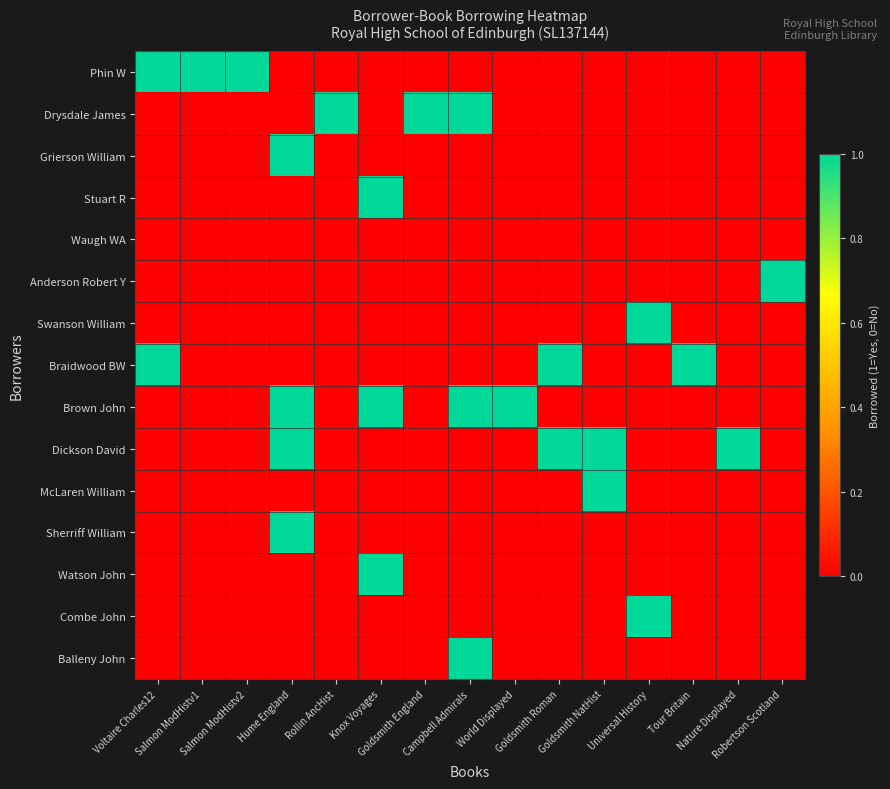

Reading left to right, what are all the values shown in this chart?

Phin W: Voltaire Charles12=1	Salmon ModHistv1=1	Salmon ModHistv2=1	Hume England=0	Rollin AncHist=0	Knox Voyages=0	Goldsmith England=0	Campbell Admirals=0	World Displayed=0	Goldsmith Roman=0	Goldsmith NatHist=0	Universal History=0	Tour Britain=0	Nature Displayed=0	Robertson Scotland=0
Drysdale James: Voltaire Charles12=0	Salmon ModHistv1=0	Salmon ModHistv2=0	Hume England=0	Rollin AncHist=1	Knox Voyages=0	Goldsmith England=1	Campbell Admirals=1	World Displayed=0	Goldsmith Roman=0	Goldsmith NatHist=0	Universal History=0	Tour Britain=0	Nature Displayed=0	Robertson Scotland=0
Grierson William: Voltaire Charles12=0	Salmon ModHistv1=0	Salmon ModHistv2=0	Hume England=1	Rollin AncHist=0	Knox Voyages=0	Goldsmith England=0	Campbell Admirals=0	World Displayed=0	Goldsmith Roman=0	Goldsmith NatHist=0	Universal History=0	Tour Britain=0	Nature Displayed=0	Robertson Scotland=0
Stuart R: Voltaire Charles12=0	Salmon ModHistv1=0	Salmon ModHistv2=0	Hume England=0	Rollin AncHist=0	Knox Voyages=1	Goldsmith England=0	Campbell Admirals=0	World Displayed=0	Goldsmith Roman=0	Goldsmith NatHist=0	Universal History=0	Tour Britain=0	Nature Displayed=0	Robertson Scotland=0
Waugh WA: Voltaire Charles12=0	Salmon ModHistv1=0	Salmon ModHistv2=0	Hume England=0	Rollin AncHist=0	Knox Voyages=0	Goldsmith England=0	Campbell Admirals=0	World Displayed=0	Goldsmith Roman=0	Goldsmith NatHist=0	Universal History=0	Tour Britain=0	Nature Displayed=0	Robertson Scotland=0
Anderson Robert Y: Voltaire Charles12=0	Salmon ModHistv1=0	Salmon ModHistv2=0	Hume England=0	Rollin AncHist=0	Knox Voyages=0	Goldsmith England=0	Campbell Admirals=0	World Displayed=0	Goldsmith Roman=0	Goldsmith NatHist=0	Universal History=0	Tour Britain=0	Nature Displayed=0	Robertson Scotland=1
Swanson William: Voltaire Charles12=0	Salmon ModHistv1=0	Salmon ModHistv2=0	Hume England=0	Rollin AncHist=0	Knox Voyages=0	Goldsmith England=0	Campbell Admirals=0	World Displayed=0	Goldsmith Roman=0	Goldsmith NatHist=0	Universal History=1	Tour Britain=0	Nature Displayed=0	Robertson Scotland=0
Braidwood BW: Voltaire Charles12=1	Salmon ModHistv1=0	Salmon ModHistv2=0	Hume England=0	Rollin AncHist=0	Knox Voyages=0	Goldsmith England=0	Campbell Admirals=0	World Displayed=0	Goldsmith Roman=1	Goldsmith NatHist=0	Universal History=0	Tour Britain=1	Nature Displayed=0	Robertson Scotland=0
Brown John: Voltaire Charles12=0	Salmon ModHistv1=0	Salmon ModHistv2=0	Hume England=1	Rollin AncHist=0	Knox Voyages=1	Goldsmith England=0	Campbell Admirals=1	World Displayed=1	Goldsmith Roman=0	Goldsmith NatHist=0	Universal History=0	Tour Britain=0	Nature Displayed=0	Robertson Scotland=0
Dickson David: Voltaire Charles12=0	Salmon ModHistv1=0	Salmon ModHistv2=0	Hume England=1	Rollin AncHist=0	Knox Voyages=0	Goldsmith England=0	Campbell Admirals=0	World Displayed=0	Goldsmith Roman=1	Goldsmith NatHist=1	Universal History=0	Tour Britain=0	Nature Displayed=1	Robertson Scotland=0
McLaren William: Voltaire Charles12=0	Salmon ModHistv1=0	Salmon ModHistv2=0	Hume England=0	Rollin AncHist=0	Knox Voyages=0	Goldsmith England=0	Campbell Admirals=0	World Displayed=0	Goldsmith Roman=0	Goldsmith NatHist=1	Universal History=0	Tour Britain=0	Nature Displayed=0	Robertson Scotland=0
Sherriff William: Voltaire Charles12=0	Salmon ModHistv1=0	Salmon ModHistv2=0	Hume England=1	Rollin AncHist=0	Knox Voyages=0	Goldsmith England=0	Campbell Admirals=0	World Displayed=0	Goldsmith Roman=0	Goldsmith NatHist=0	Universal History=0	Tour Britain=0	Nature Displayed=0	Robertson Scotland=0
Watson John: Voltaire Charles12=0	Salmon ModHistv1=0	Salmon ModHistv2=0	Hume England=0	Rollin AncHist=0	Knox Voyages=1	Goldsmith England=0	Campbell Admirals=0	World Displayed=0	Goldsmith Roman=0	Goldsmith NatHist=0	Universal History=0	Tour Britain=0	Nature Displayed=0	Robertson Scotland=0
Combe John: Voltaire Charles12=0	Salmon ModHistv1=0	Salmon ModHistv2=0	Hume England=0	Rollin AncHist=0	Knox Voyages=0	Goldsmith England=0	Campbell Admirals=0	World Displayed=0	Goldsmith Roman=0	Goldsmith NatHist=0	Universal History=1	Tour Britain=0	Nature Displayed=0	Robertson Scotland=0
Balleny John: Voltaire Charles12=0	Salmon ModHistv1=0	Salmon ModHistv2=0	Hume England=0	Rollin AncHist=0	Knox Voyages=0	Goldsmith England=0	Campbell Admirals=1	World Displayed=0	Goldsmith Roman=0	Goldsmith NatHist=0	Universal History=0	Tour Britain=0	Nature Displayed=0	Robertson Scotland=0